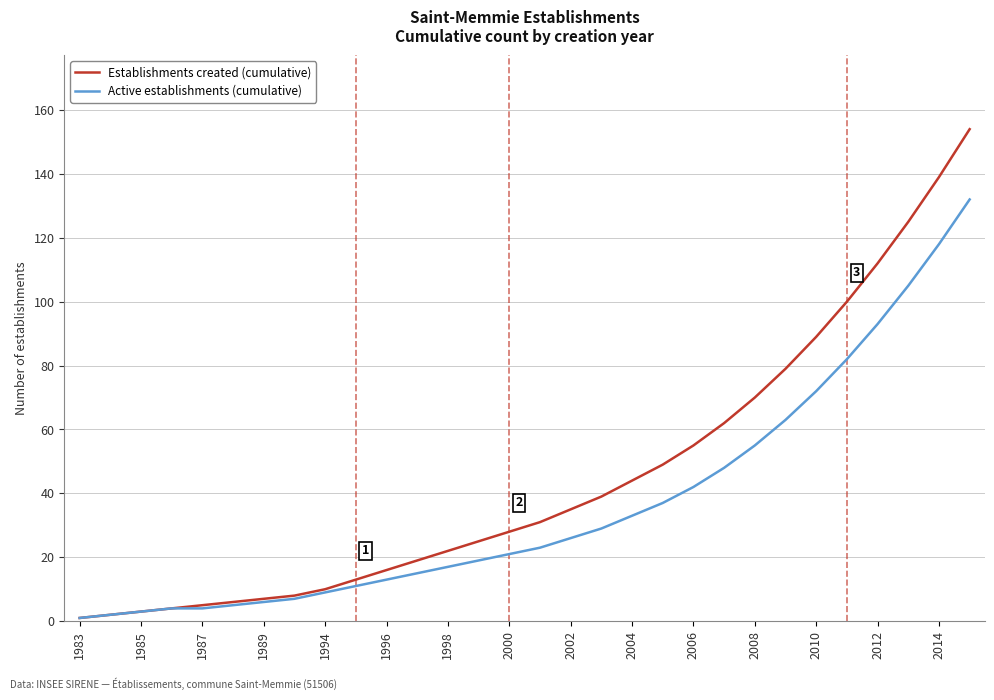

Which series has the largest range (max minus min)?

Establishments created (cumulative)